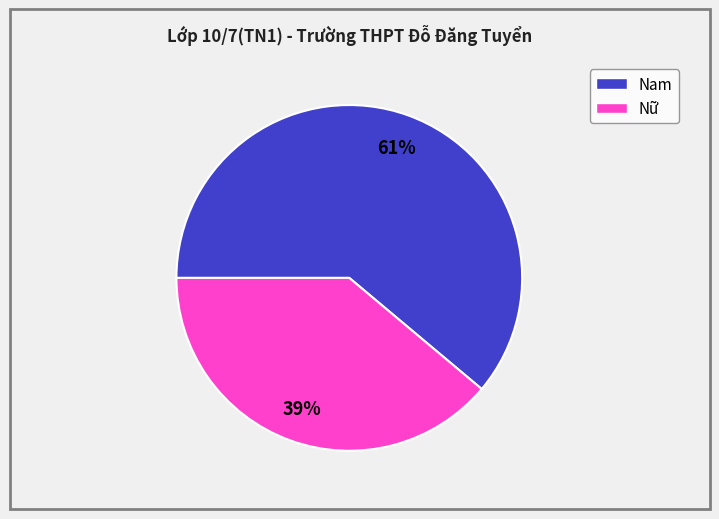

How many segments does this pie chart have?

2